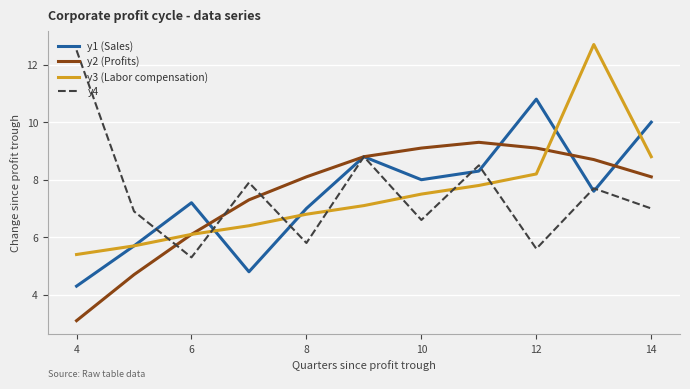

Is this an area chart (filled region under the line)?

No